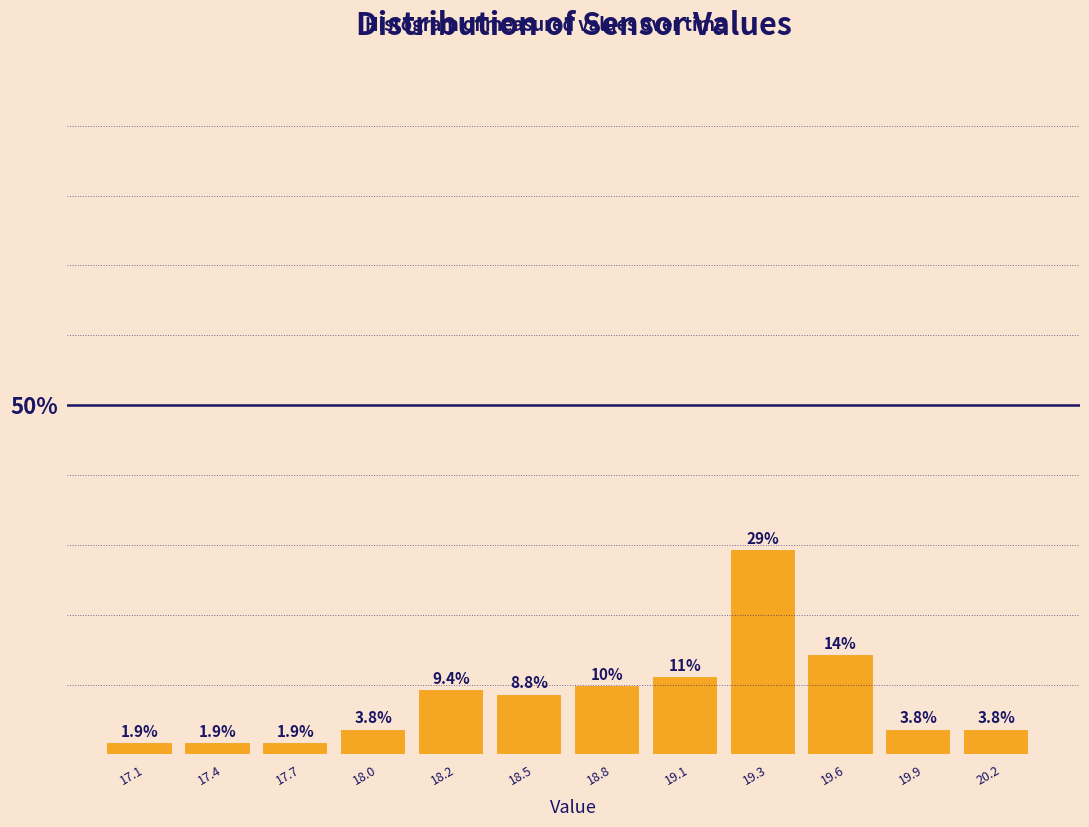

The chart shows a value of 3.8 at 19.9. True or false?

True